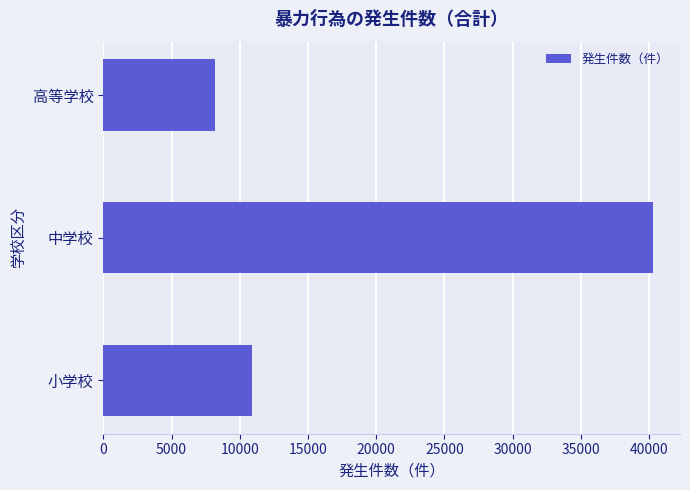

The chart shows a value of 8203 at 高等学校. True or false?

True